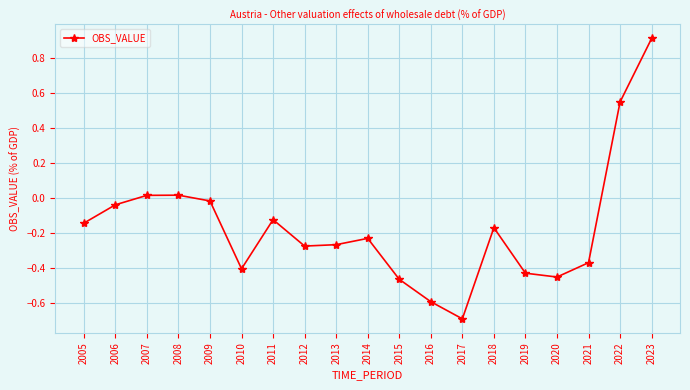

How many points are lower than both their immediate neighbors (excluding endpoints)?

4